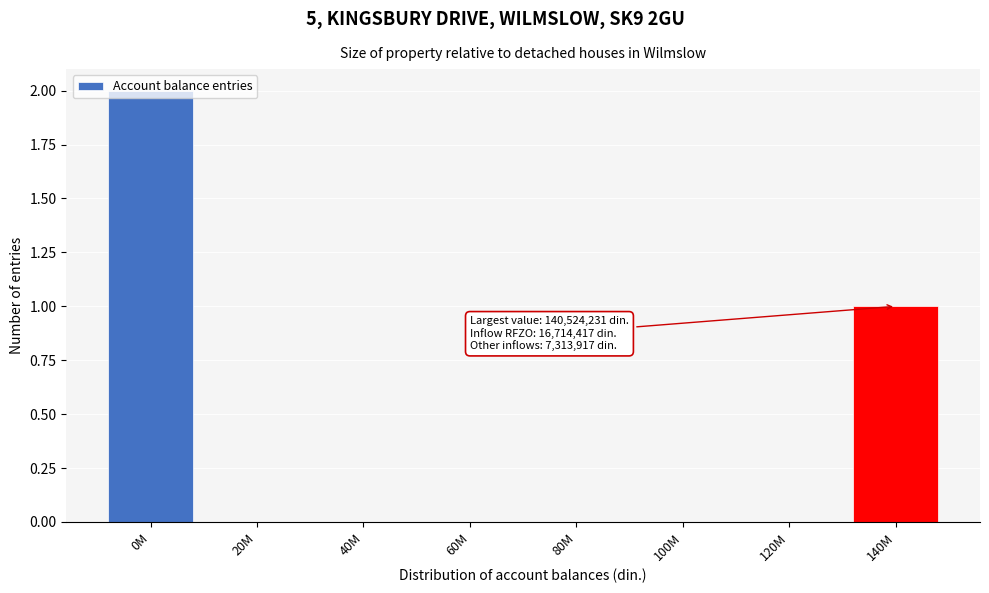

What is the sum of all values?

3